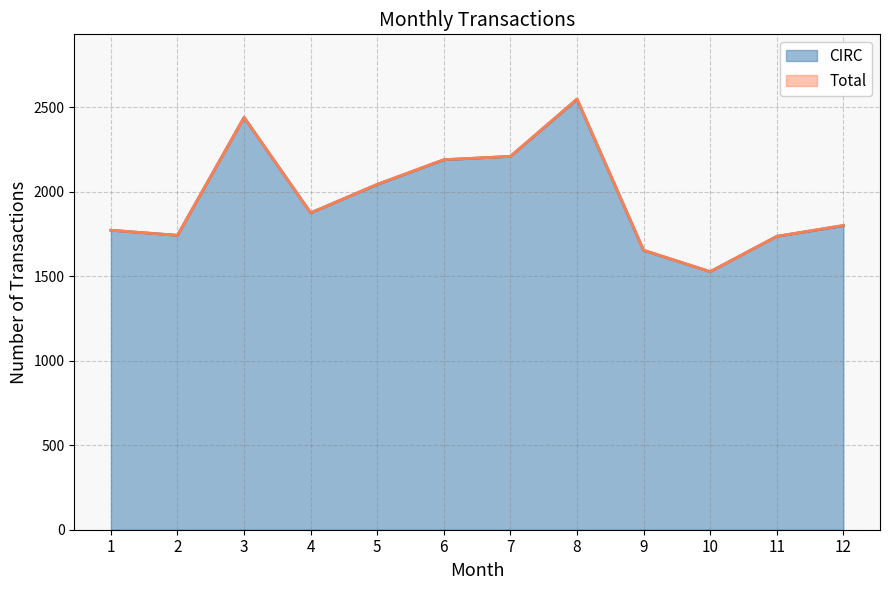

True or false: CIRC has more than 0 interior local peaks.

True